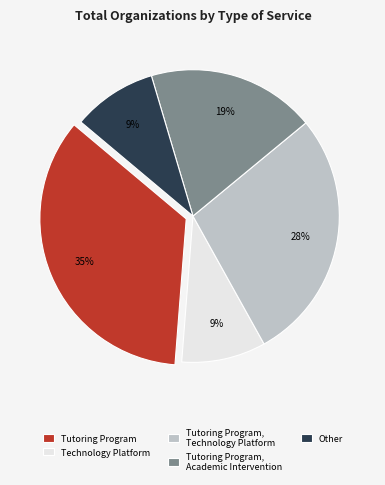

True or false: Technology Platform accounts for 1% of the total.

False